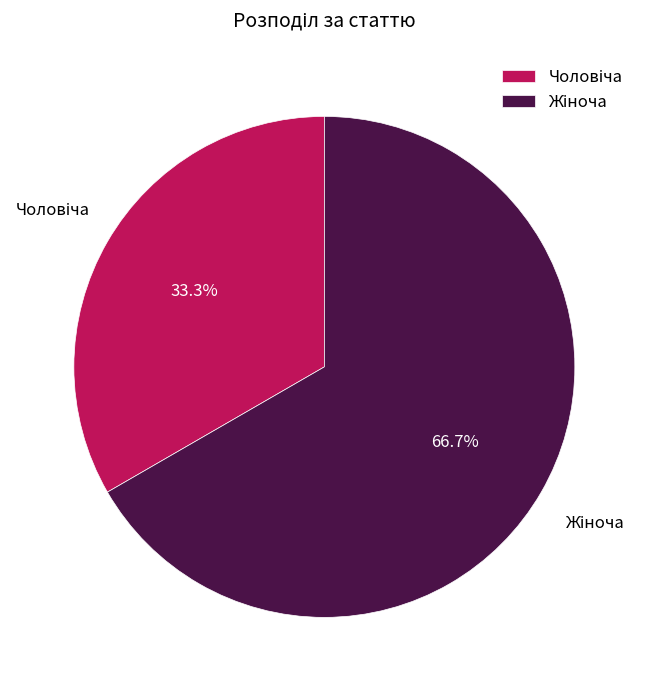

Does any single category account for the majority?

Yes